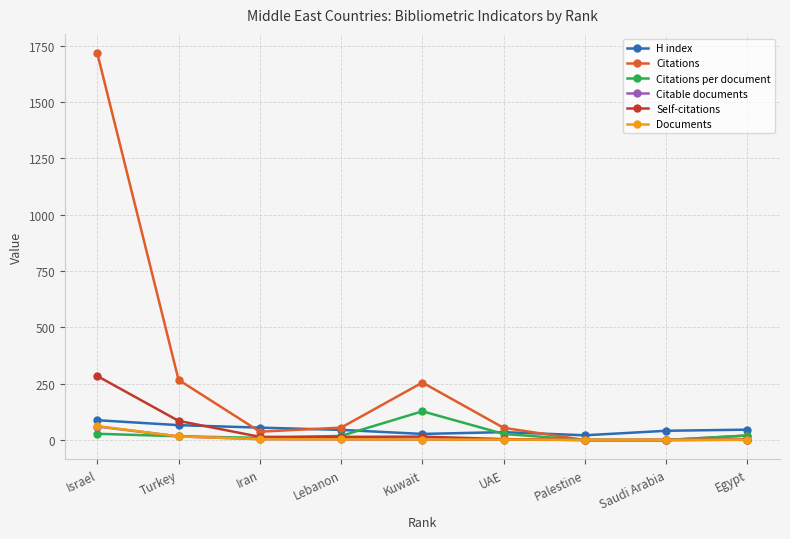

The H index series shows 41.0 at Saudi Arabia. True or false?

True